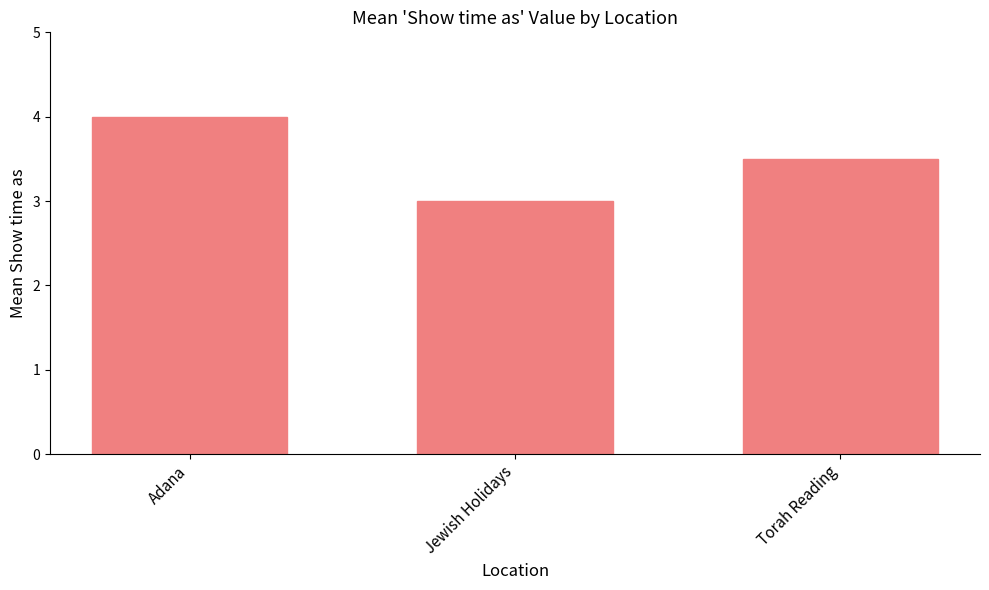

Between Adana and Torah Reading, which is larger?

Adana